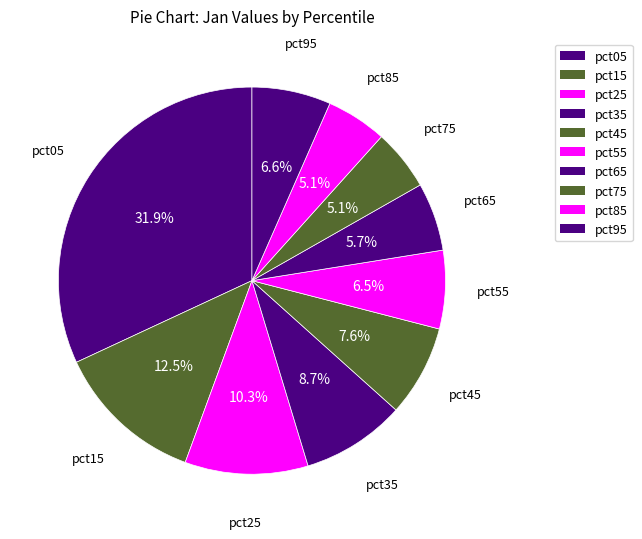

Rank the categories by value from highest to lowest.

pct05, pct15, pct25, pct35, pct45, pct95, pct55, pct65, pct75, pct85